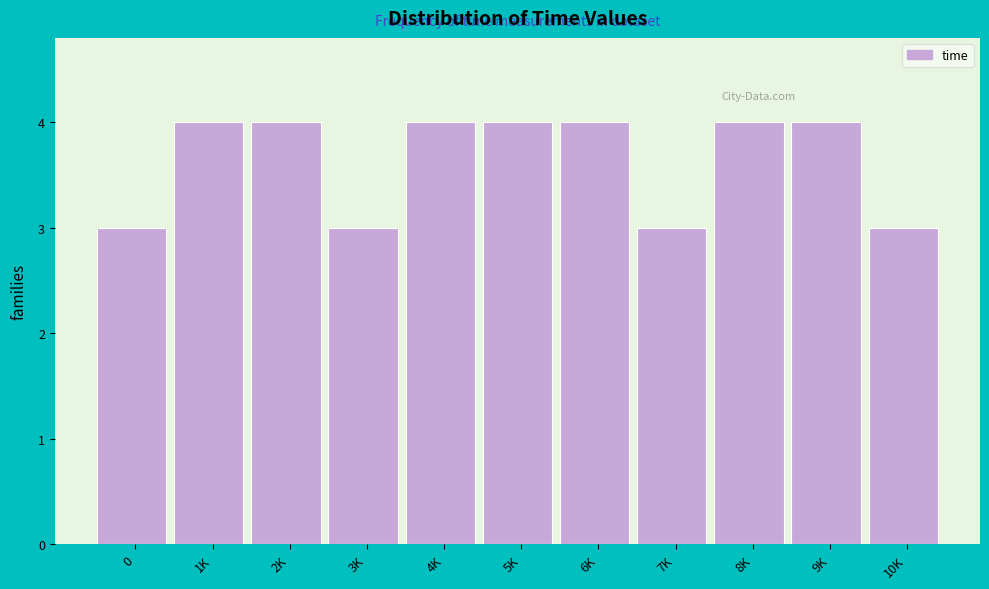

Reading right to left, list all the values displayed in this chart.

3	4	4	3	4	4	4	3	4	4	3